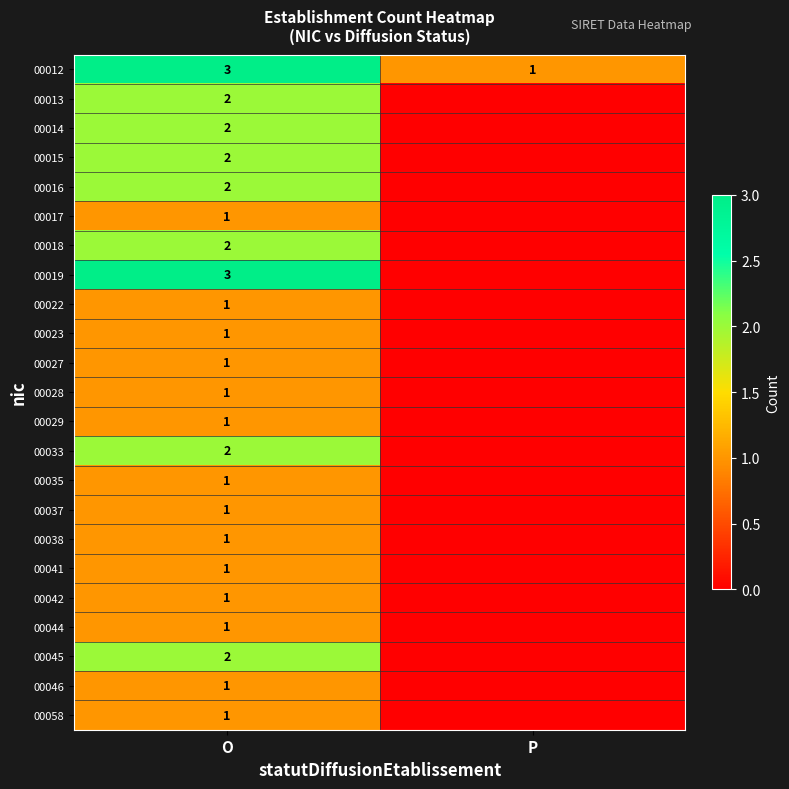

Is it true that 00012 equals 3 at O?

True